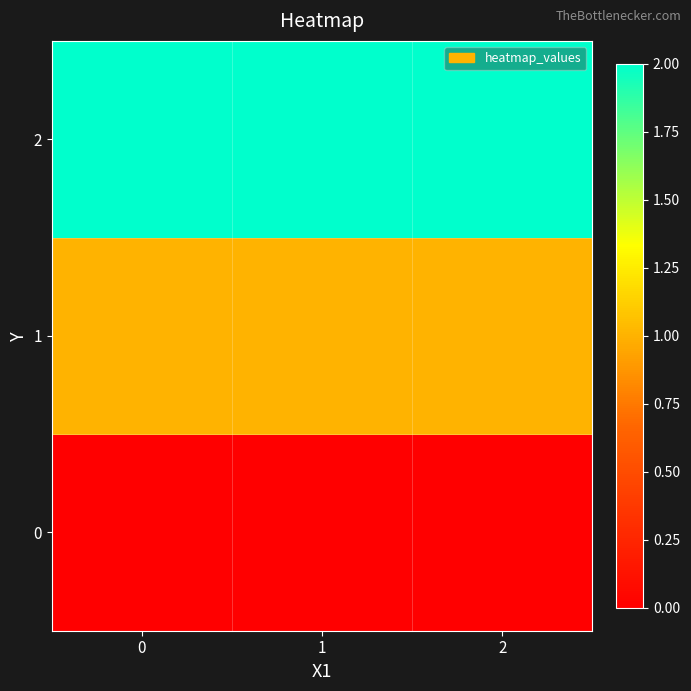

How many distinct data groups are displayed?

3